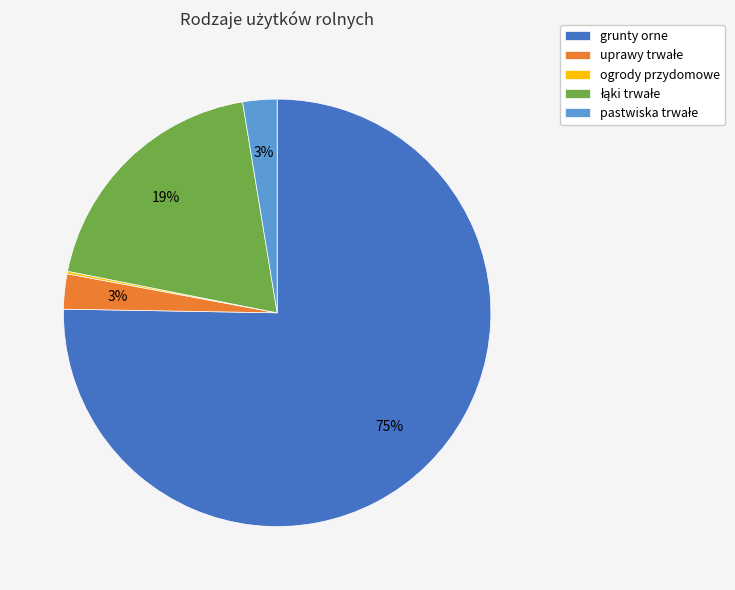

True or false: grunty orne accounts for 65% of the total.

False